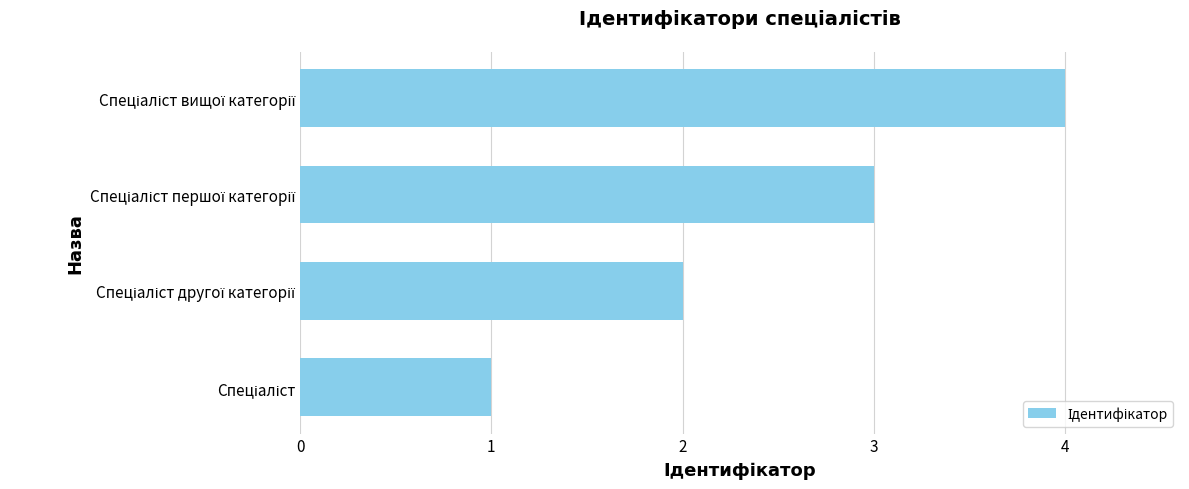

How many values are below 3?

2